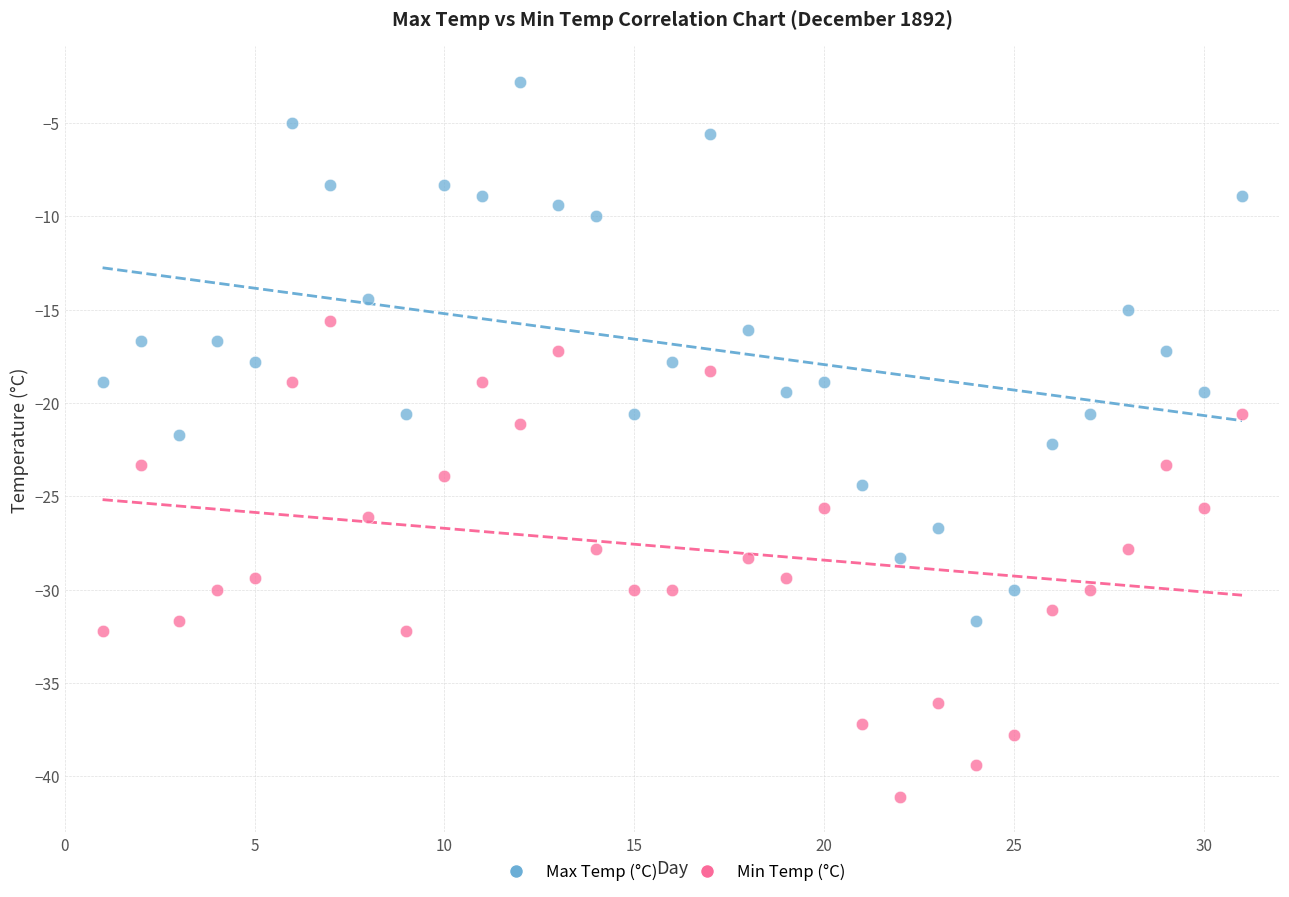

Which series contains the highest Y value?

Max Temp (°C)